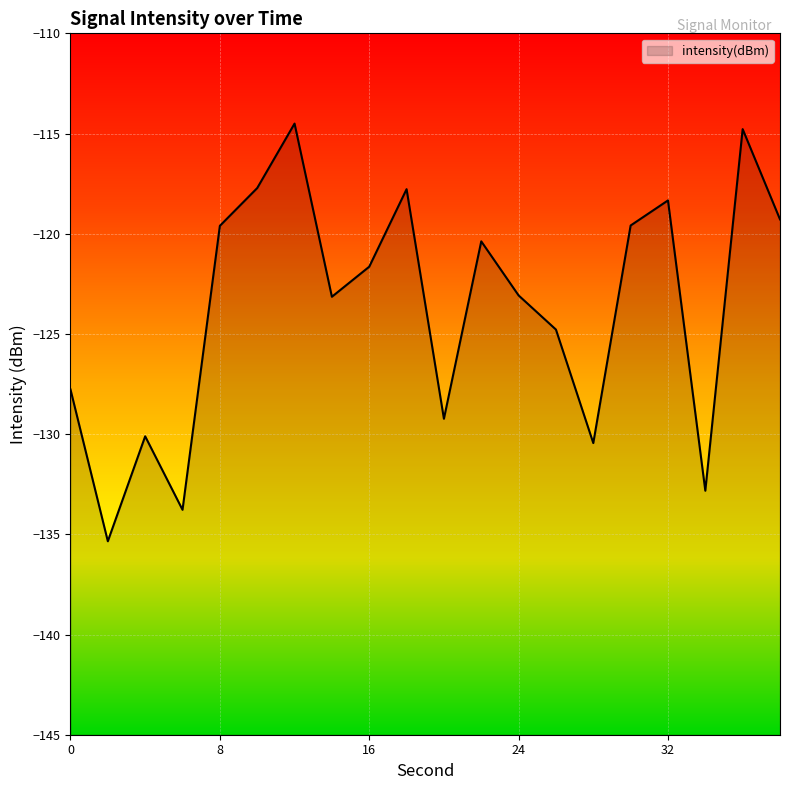

Reading left to right, extract all data points from this chart.

-127.8	-135.3	-130.1	-133.8	-119.6	-117.7	-114.5	-123.1	-121.6	-117.8	-129.2	-120.4	-123.1	-124.8	-130.4	-119.6	-118.3	-132.8	-114.8	-119.3